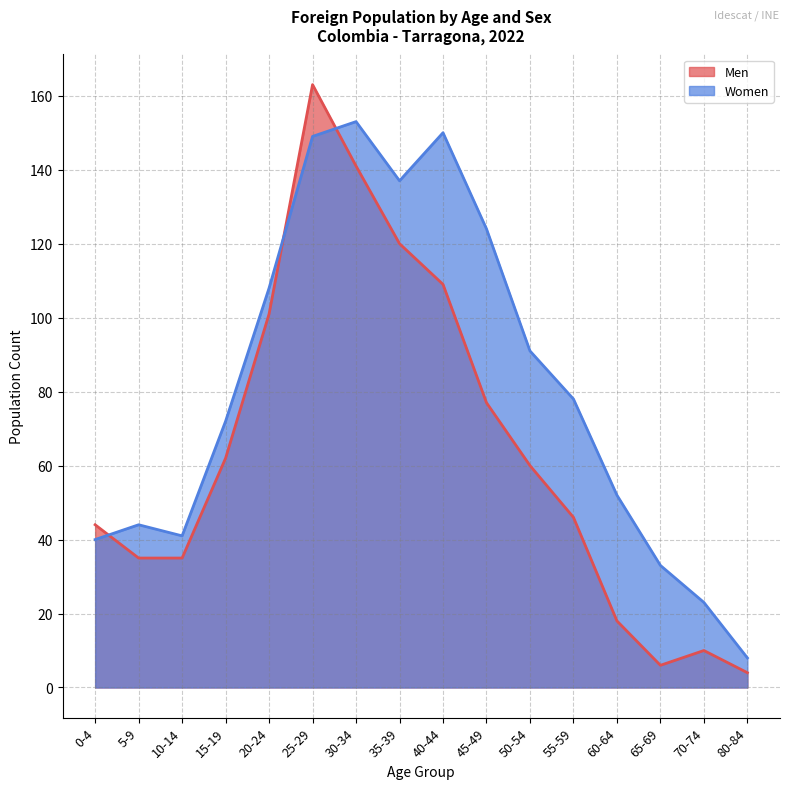

How many values in the Men series are below 60?

8